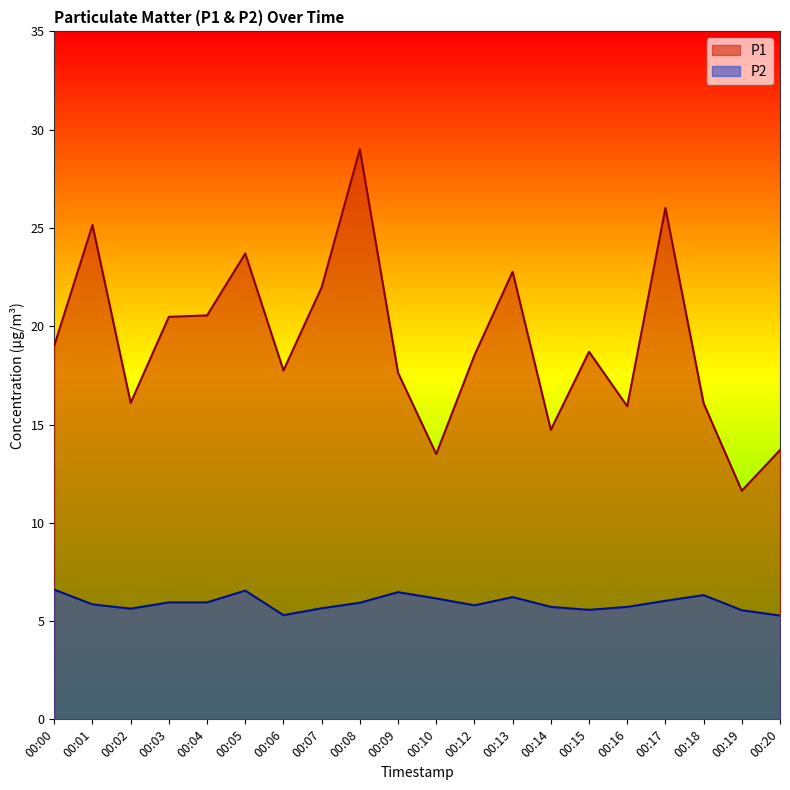

Count the number of data series in this chart.

2